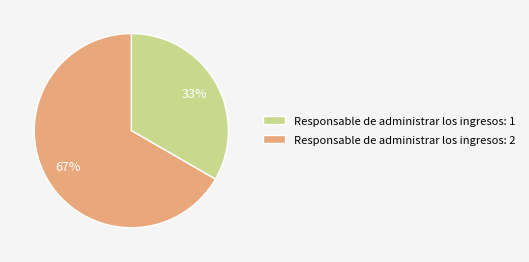

Is the sum of Responsable de administrar los ingresos: 1 and Responsable de administrar los ingresos: 2 greater than half?

Yes